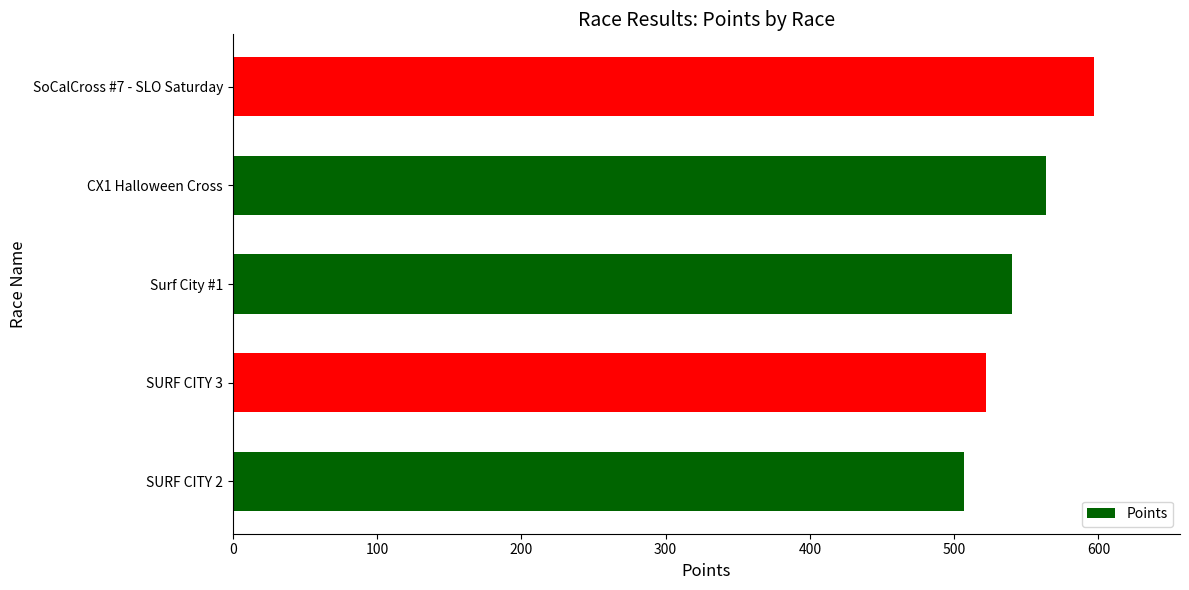

Reading bottom to top, extract all data points from this chart.

SURF CITY 2=507.1	SURF CITY 3=522.1	Surf City #1=540.0	CX1 Halloween Cross=563.8	SoCalCross #7 - SLO Saturday=596.8